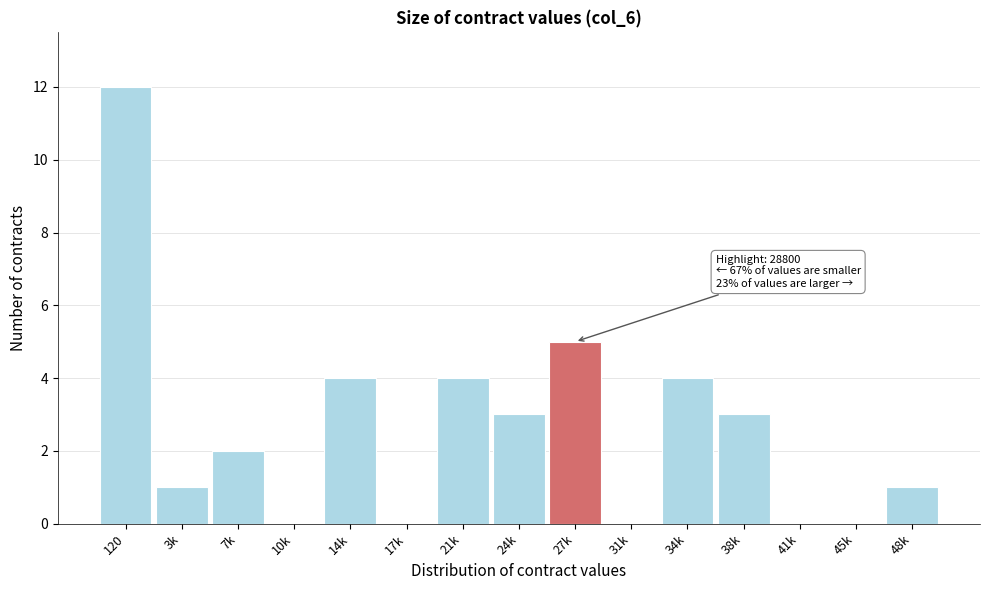

Reading left to right, transcribe all the data shown in this chart.

120=12	3k=1	7k=2	10k=0	14k=4	17k=0	21k=4	24k=3	27k=5	31k=0	34k=4	38k=3	41k=0	45k=0	48k=1